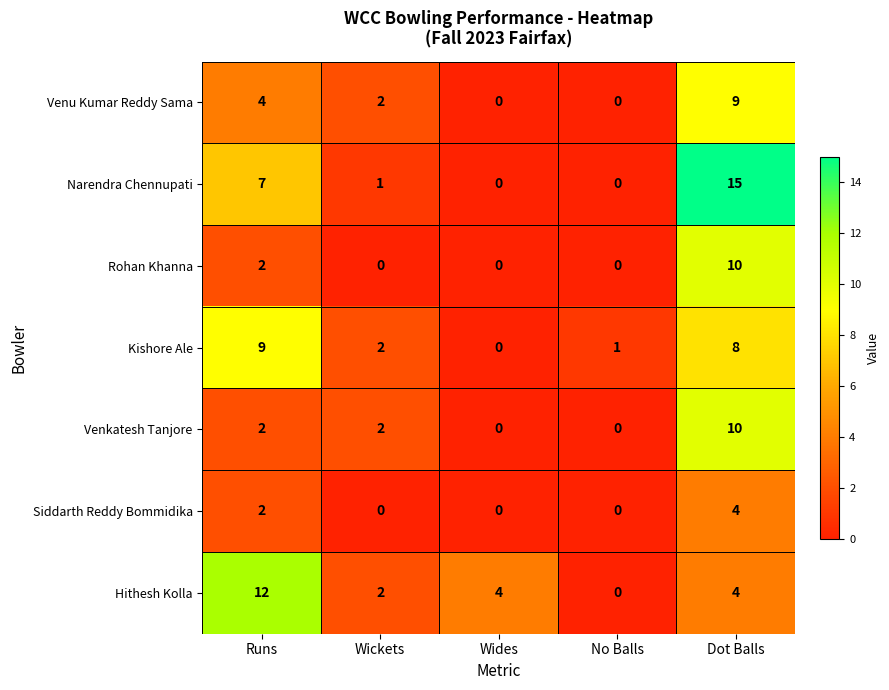

How many distinct data groups are displayed?

7